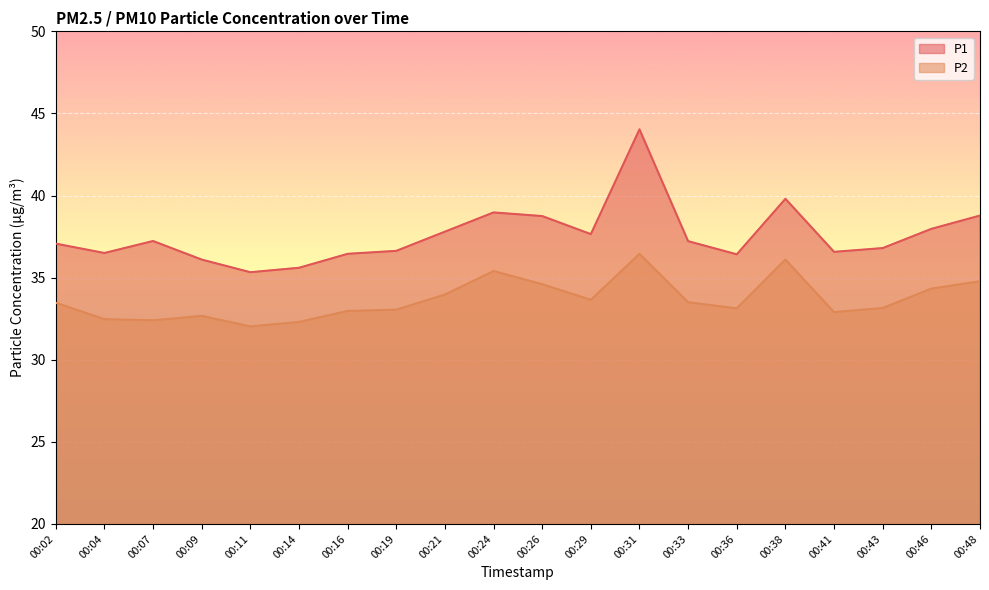

What is the difference between the highest and lowest values at 00:02?

3.6